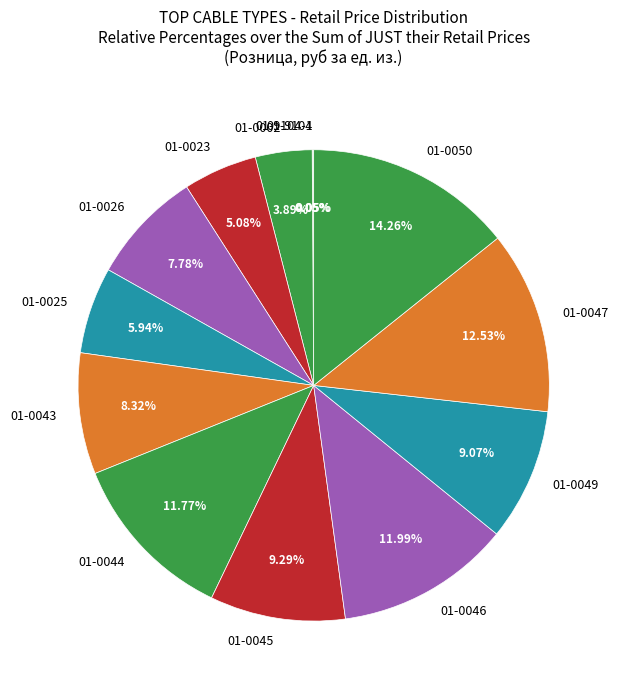

True or false: 01-0047 accounts for 13% of the total.

True